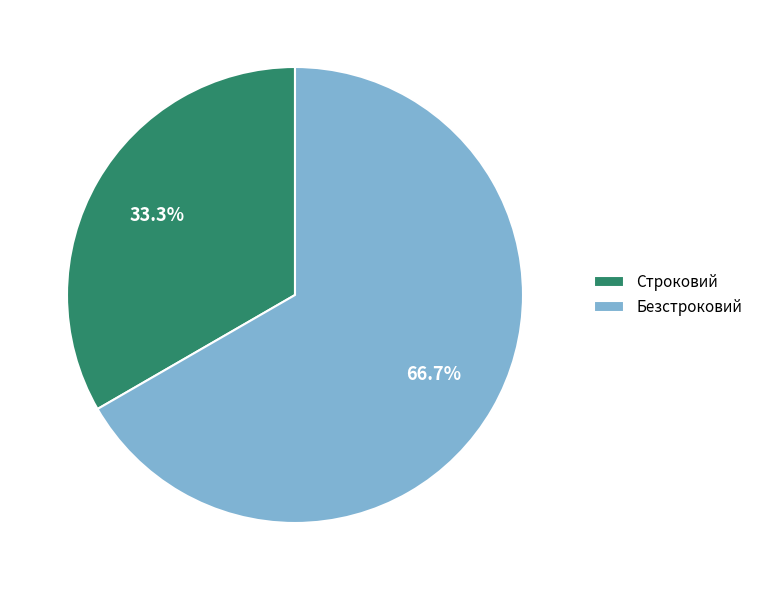

Which category has the smallest portion of the pie?

Строковий